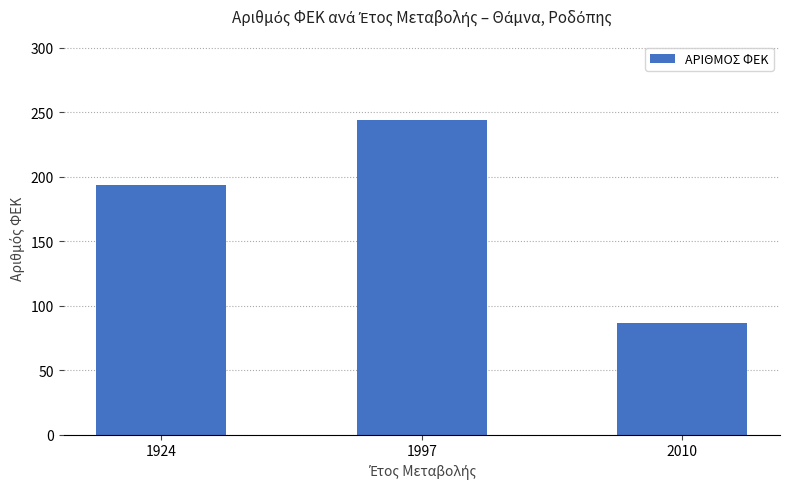

Rank the categories by value from highest to lowest.

1997, 1924, 2010